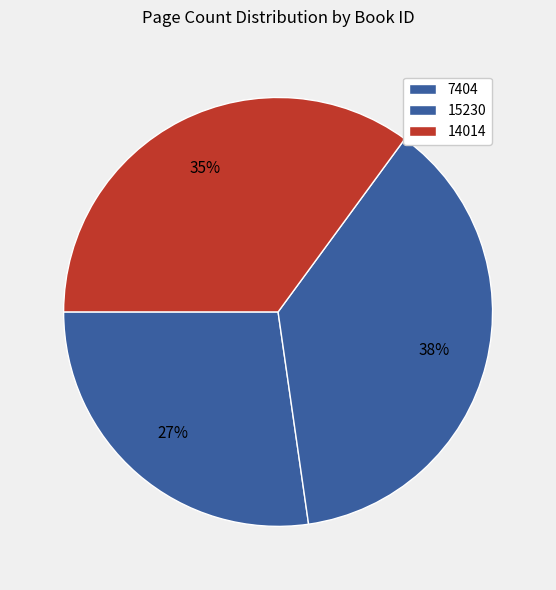

Is it true that 14014 is 35% of the pie?

True